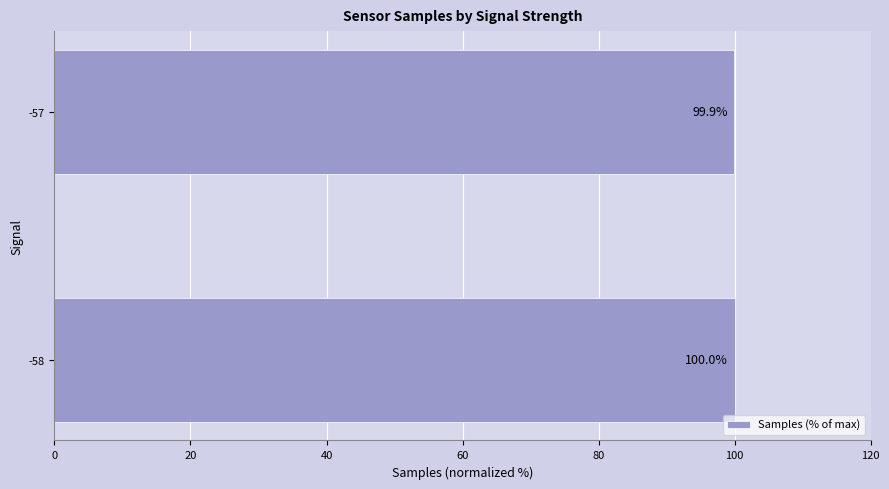

Reading top to bottom, list all the values displayed in this chart.

-57=99.9	-58=100.0